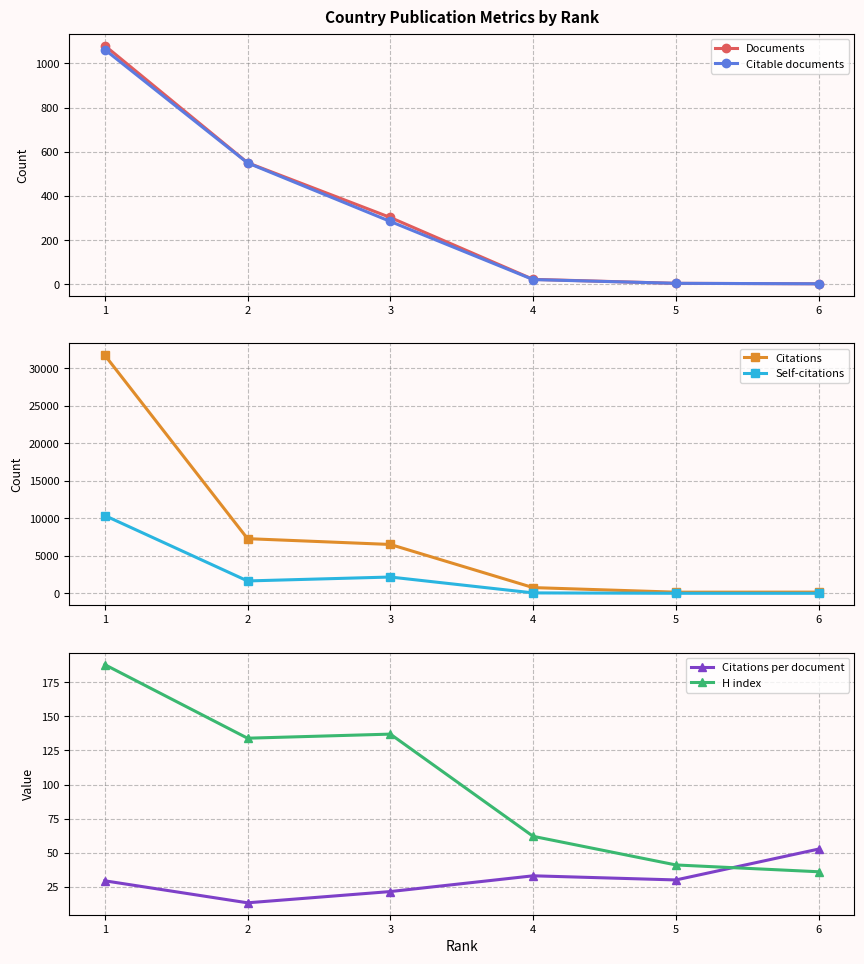

What is the maximum value shown in the chart?

31750.0